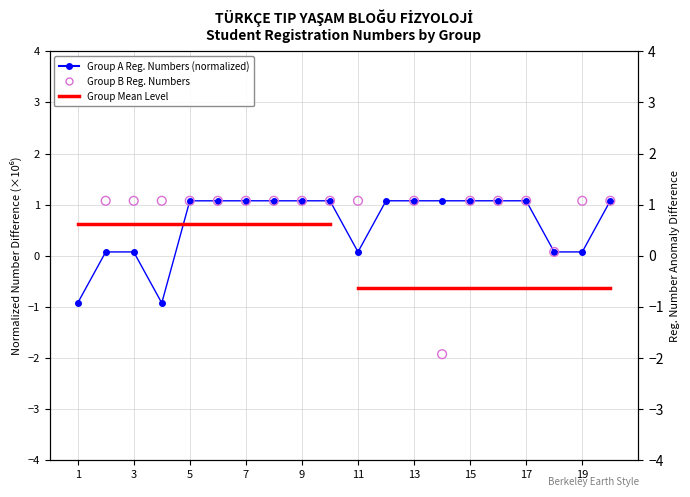

Which series contains the highest Y value?

Group B Student Numbers